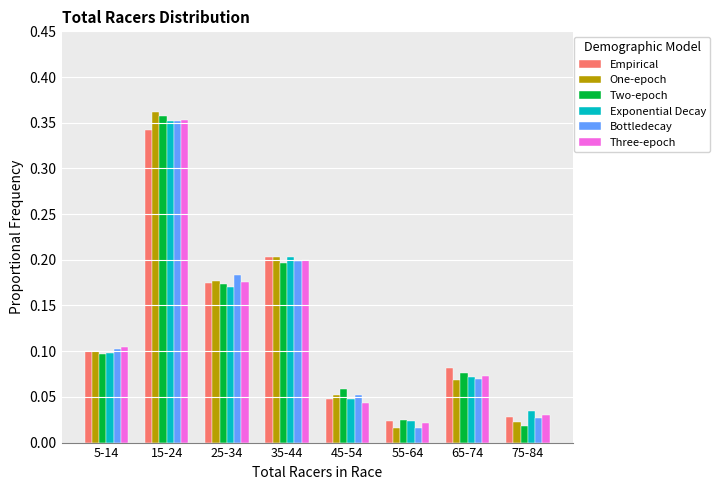

Which category has the highest value in the Bottledecay series?

15-24